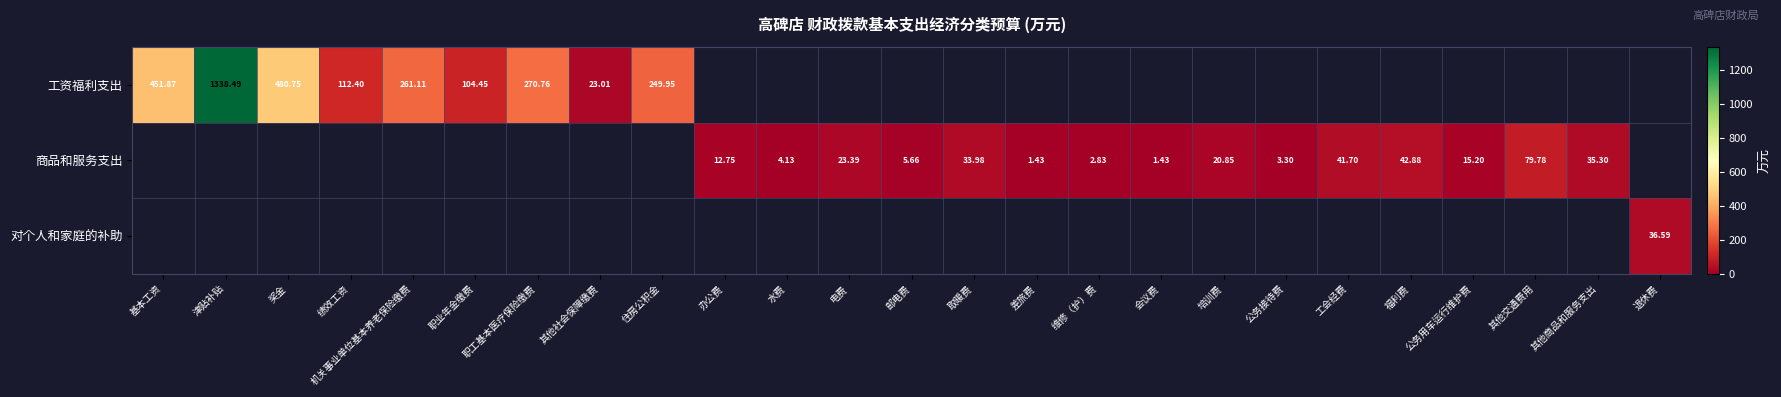

Is the value of 工资福利支出 at 职业年金缴费 greater than the value of 商品和服务支出 at 邮电费?

Yes